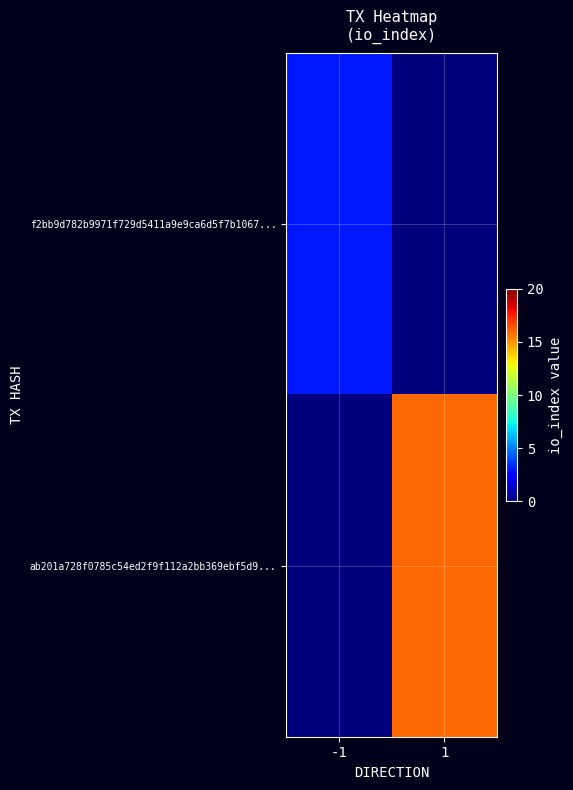

Which has a higher value, 1 or -1?

-1